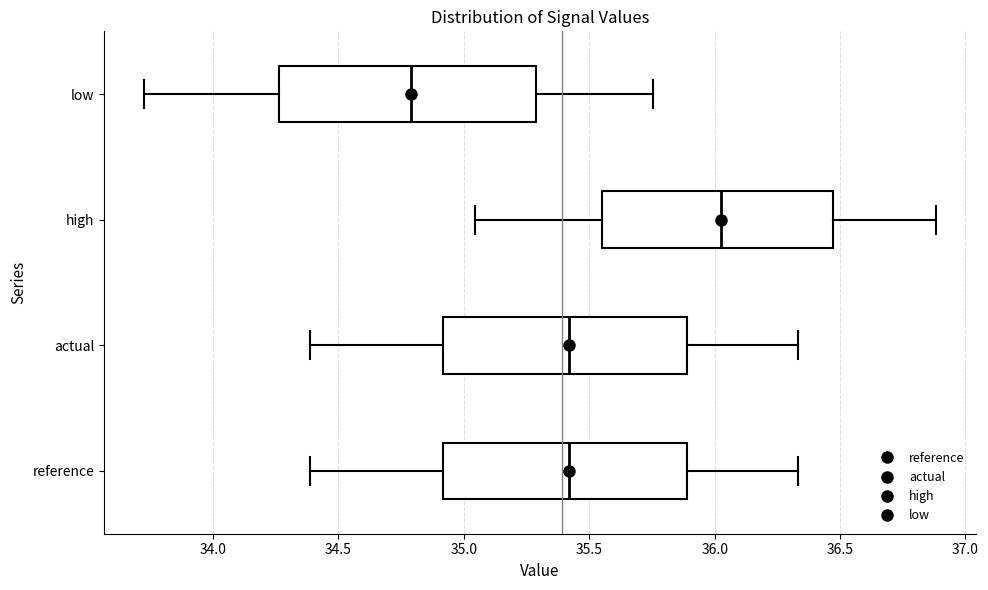

Reading bottom to top, read every box against the x-axis: the position of its median line, the range the box covers, and the ends of its whiskers. The values are not printed on the chart, so give them approximately, as read against the axis.

reference: median 35.40, box 34.90 to 35.90, whiskers 34.40 to 36.35
actual: median 35.40, box 34.90 to 35.90, whiskers 34.40 to 36.35
high: median 36.05, box 35.55 to 36.45, whiskers 35.05 to 36.90
low: median 34.80, box 34.25 to 35.30, whiskers 33.70 to 35.75